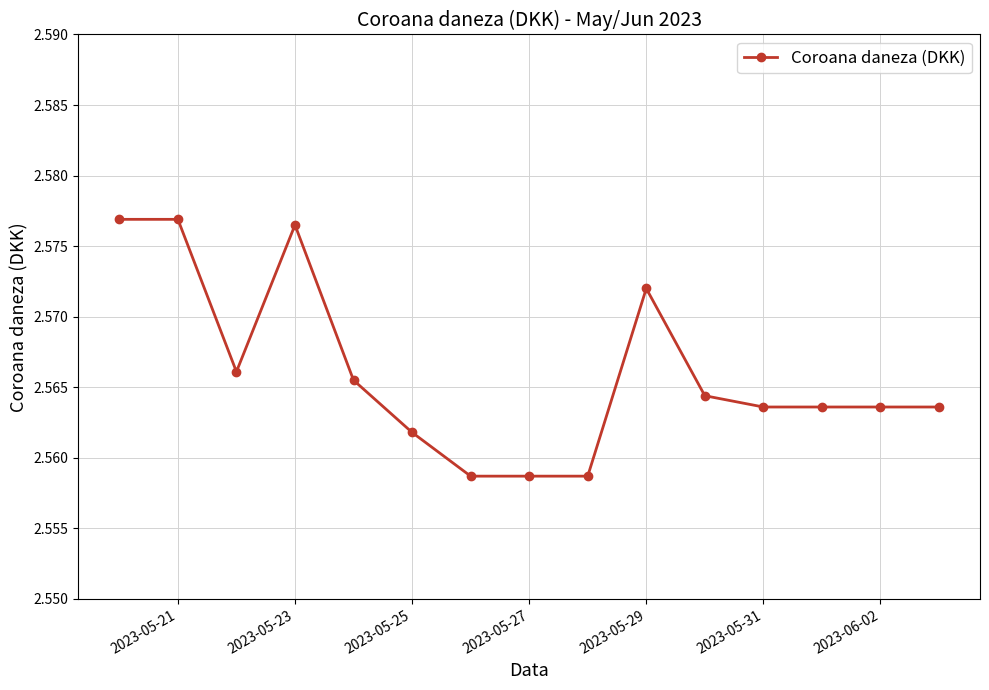

Count the values in the range 2 to 3.

15